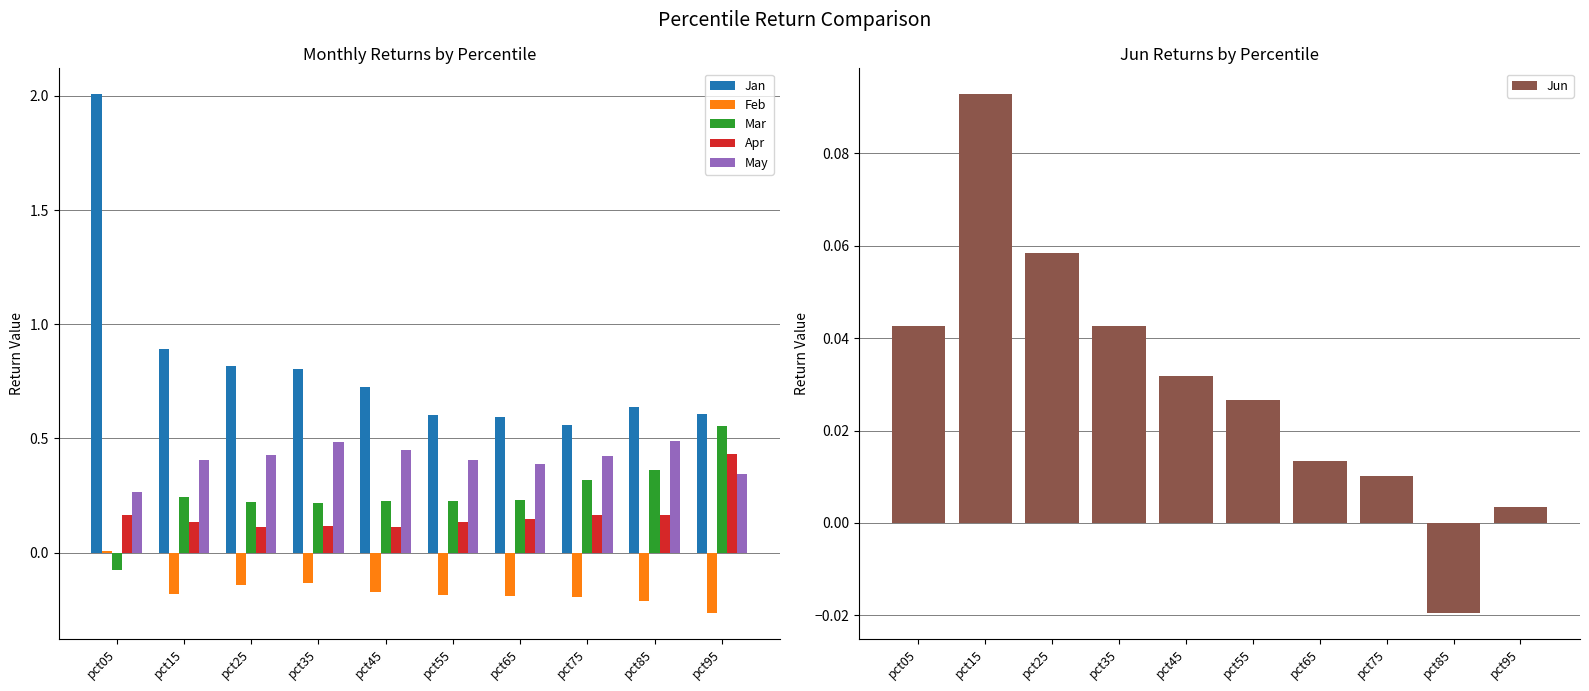

Is it true that Mar equals 0.2 at pct55?

True